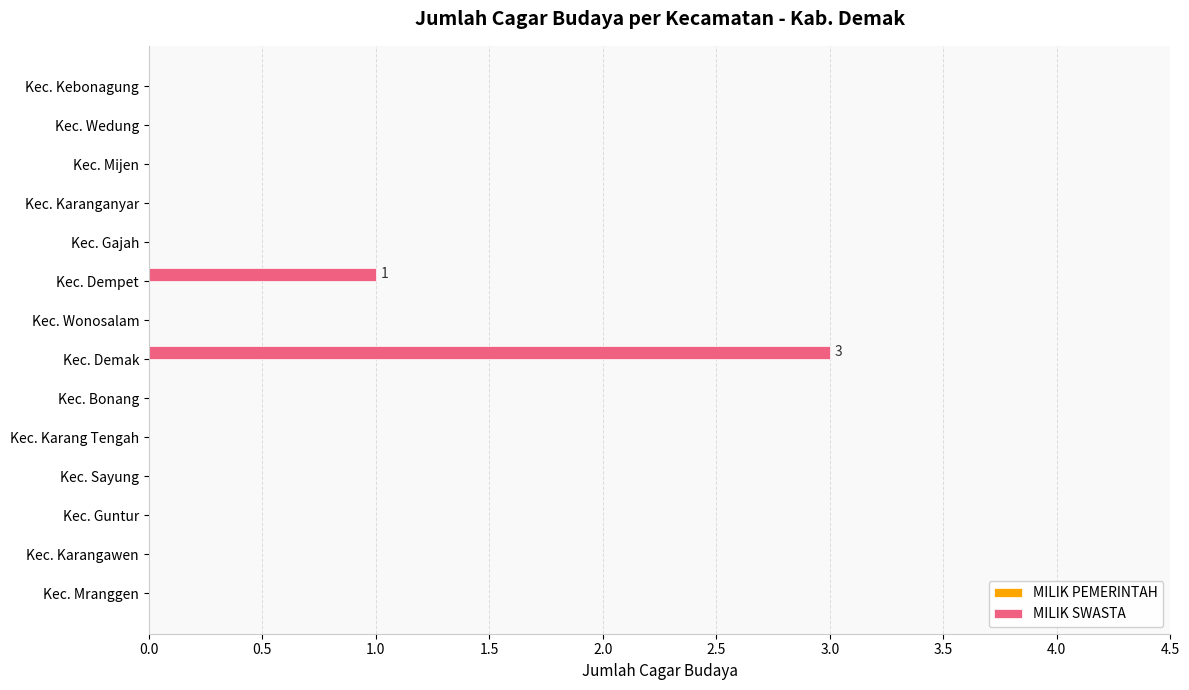

Between Kec. Wonosalam and Kec. Demak, which is larger?

Kec. Demak